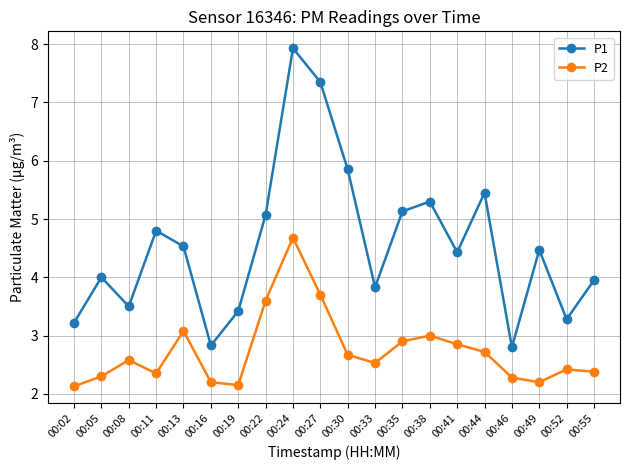

In P1, how many points are lower than both neighbors (excluding endpoints)?

6